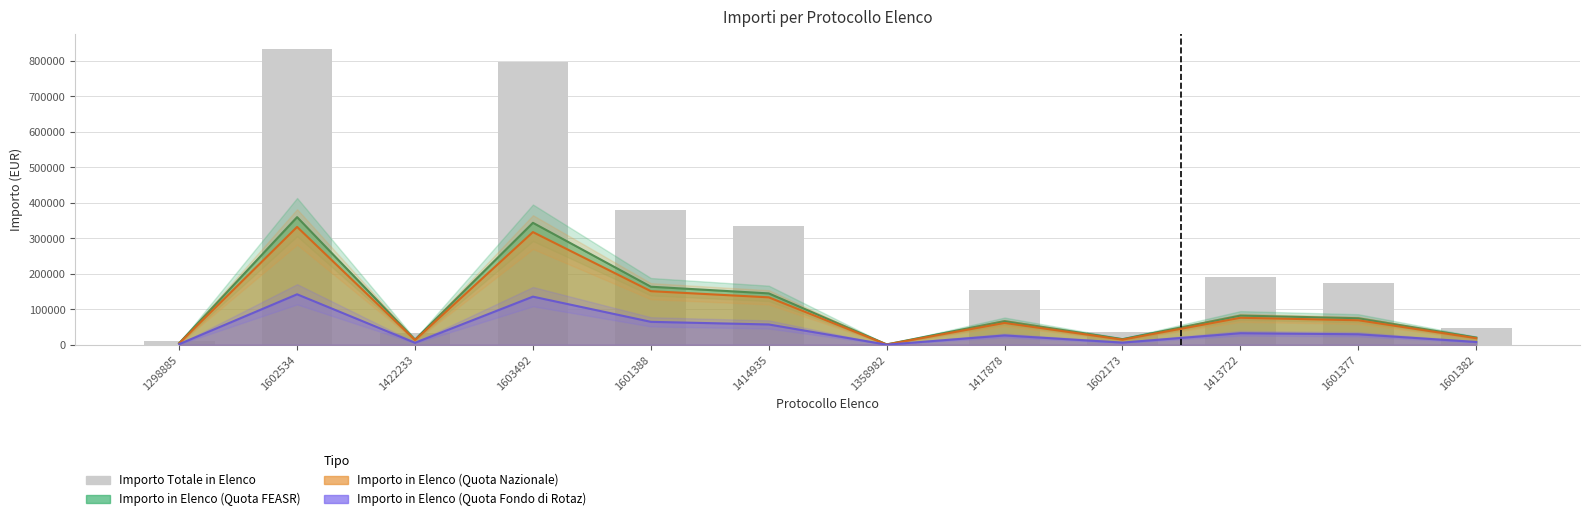

Count the number of values greater than 173735.

6